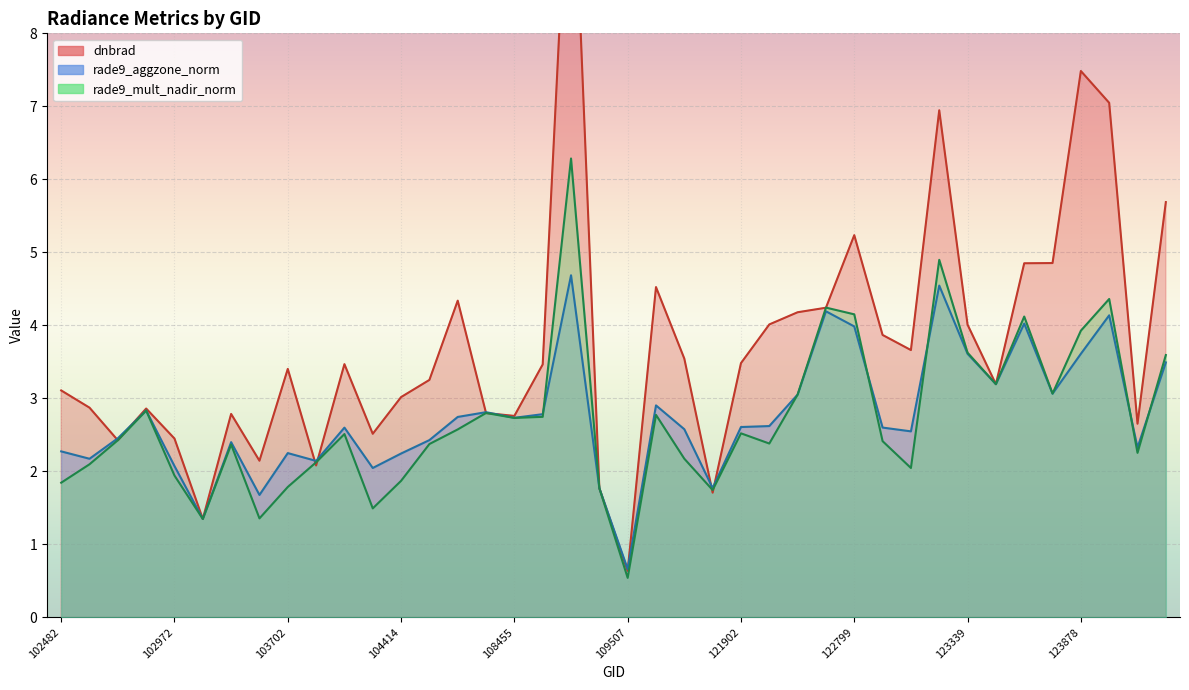

The value of dnbrad at 122971 is 1.7. True or false?

False